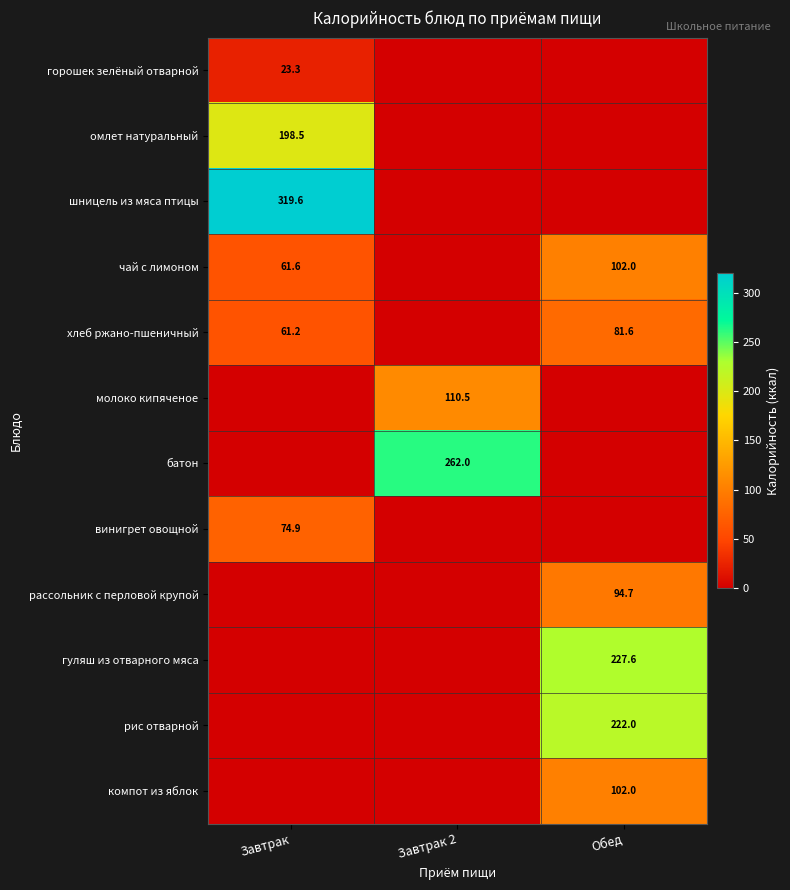

True or false: чай с лимоном has a value of 102.0 at Обед.

True